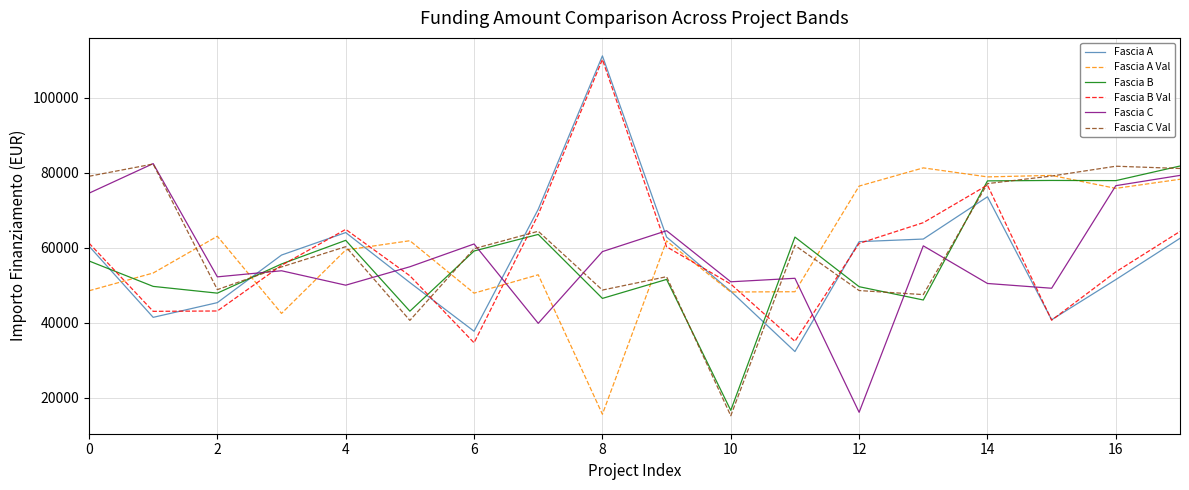

What is the maximum value for Fascia C?

82478.9